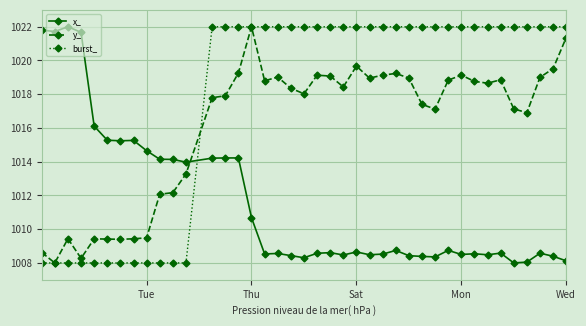

Which series ends up on top after the final intersection of y_ and burst_?

burst_